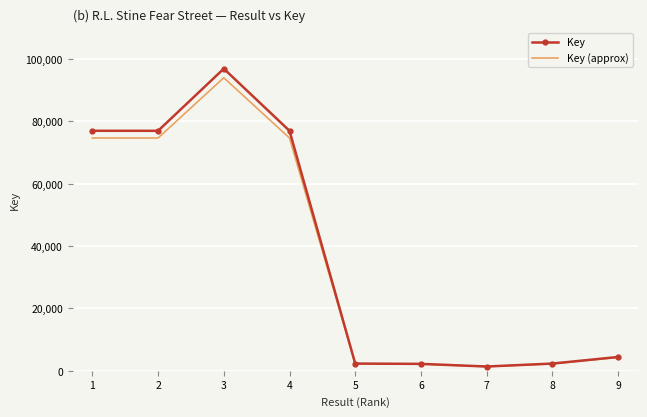

List the series in order of their overall mean, lowest first.

Key (approx), Key